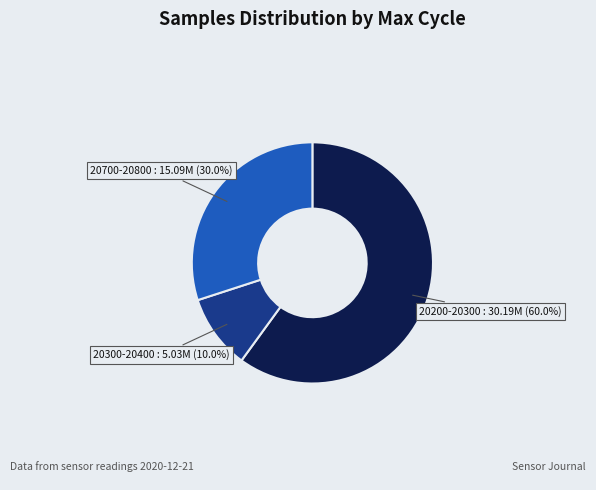

Is the sum of 20300-20400 and 20700-20800 greater than half?

No